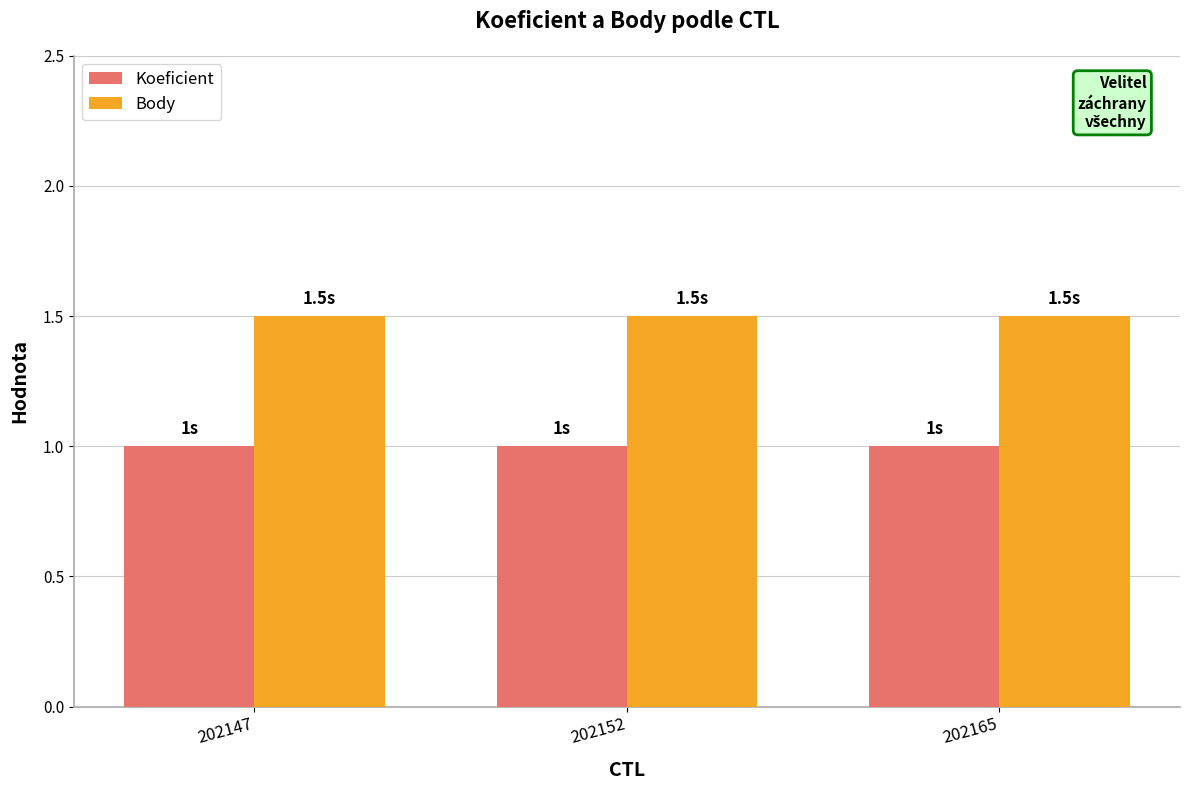

What is the approximate value of Koeficient at 202165?

1.0